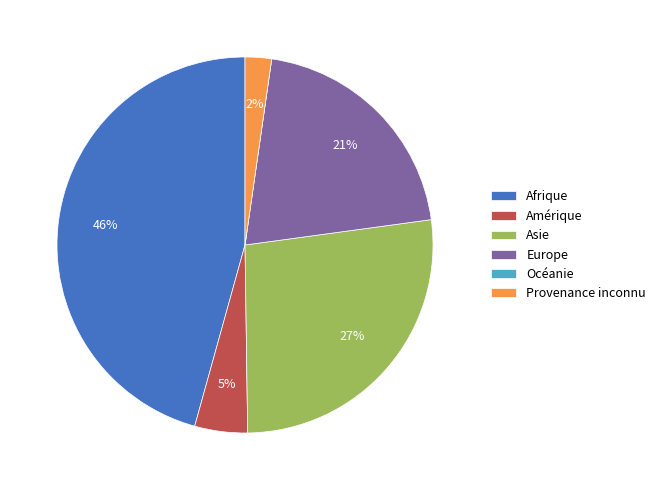

Is the sum of Europe and Amérique greater than half?

No